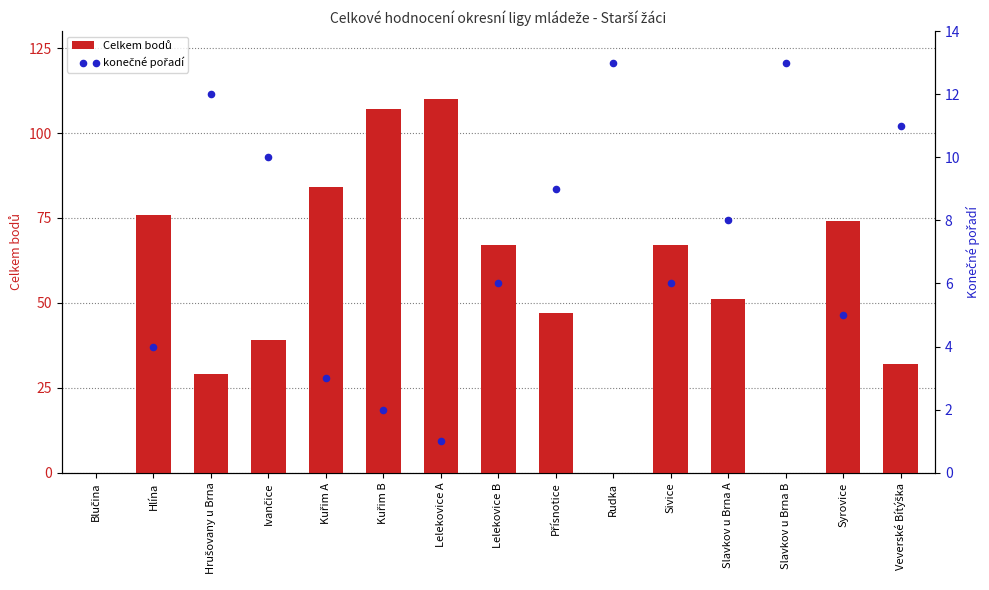

Is the value of Celkem bodů at Sivice greater than the value of konečné pořadí at Kuřim B?

Yes